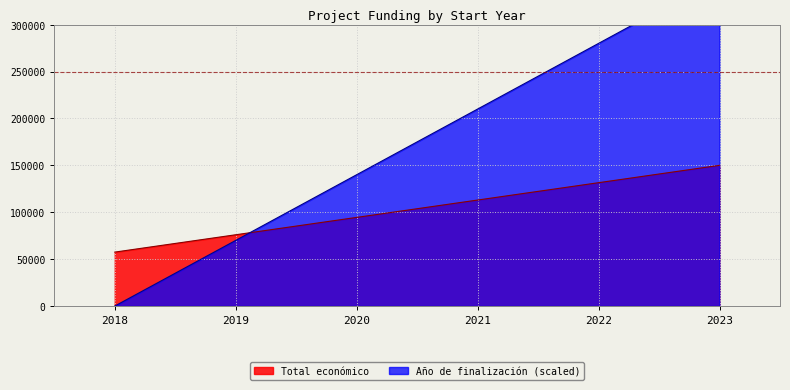

What is the maximum value for Año de finalización?

2027